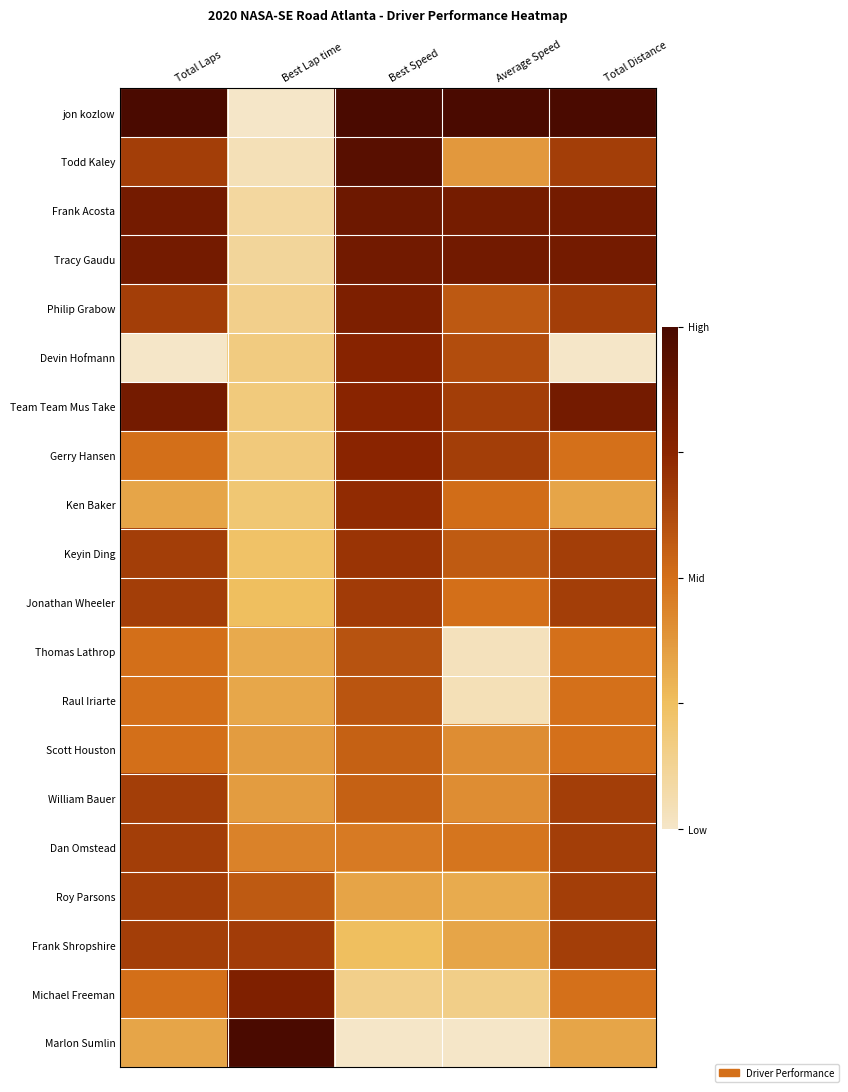

What is the difference between the highest and lowest values at Total Distance?

1.0